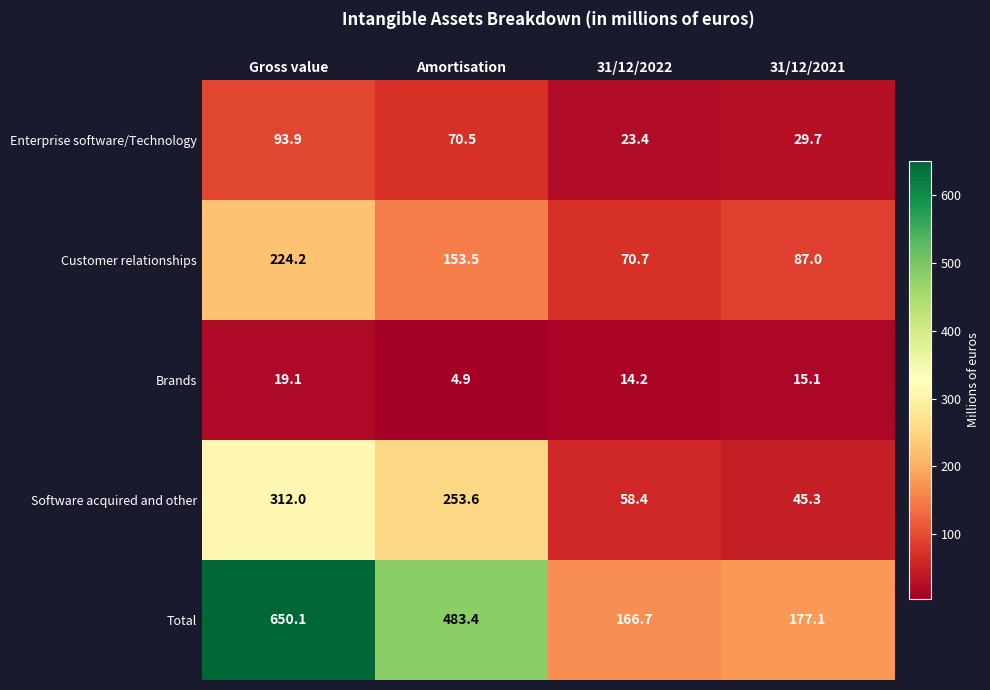

Is it true that Enterprise software/Technology equals 93.9 at Gross value?

True